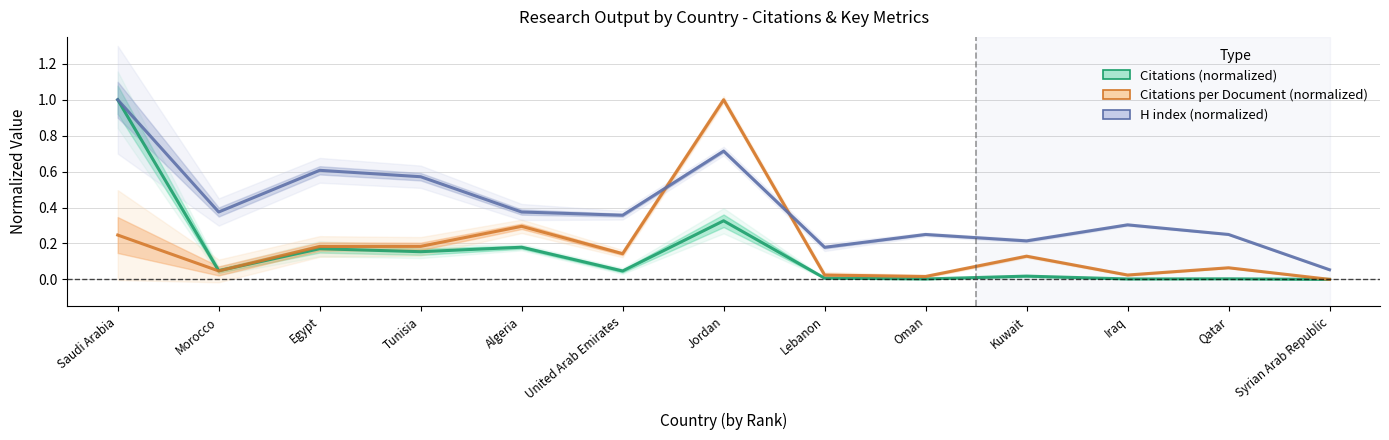

How many lines are shown in the chart?

3